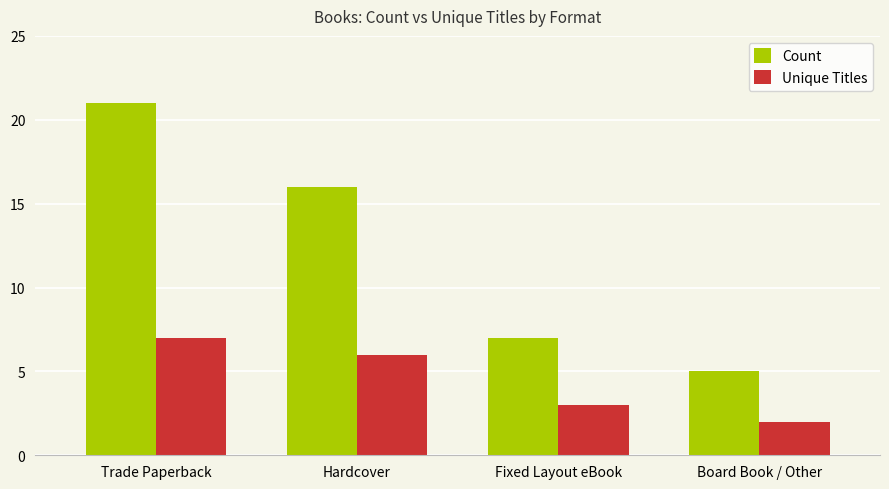

True or false: Unique Titles has a value of 1 at Fixed Layout eBook.

False